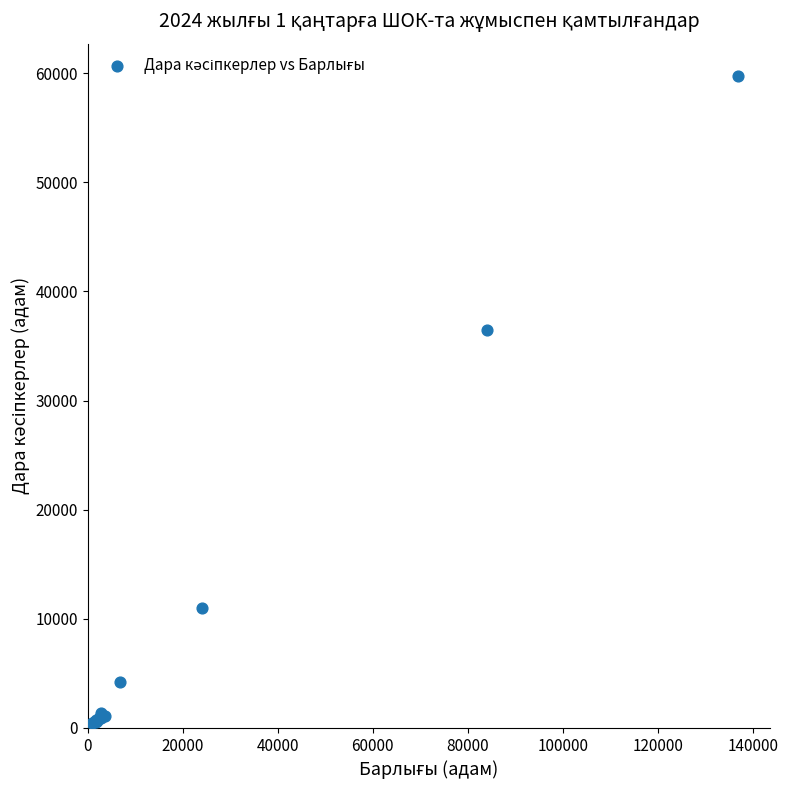

What Y value in the scatter plot is closest to 30089?

36477